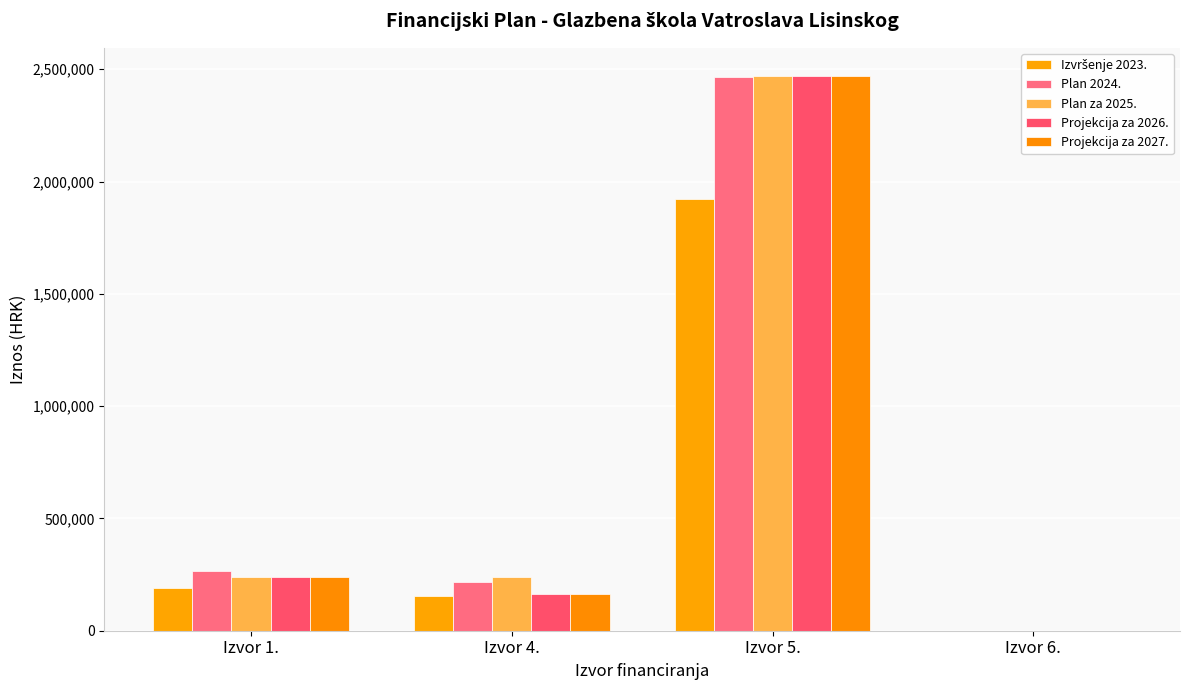

What is the average value of the Plan za 2025. series?

737775.0